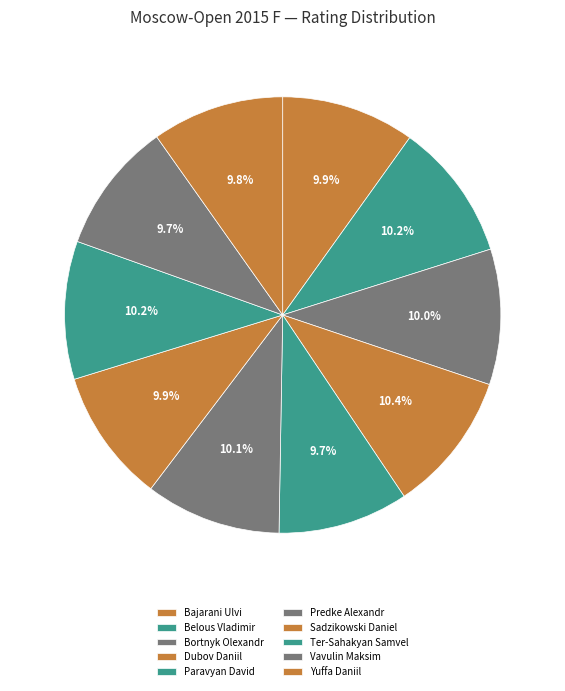

How many segments does this pie chart have?

10